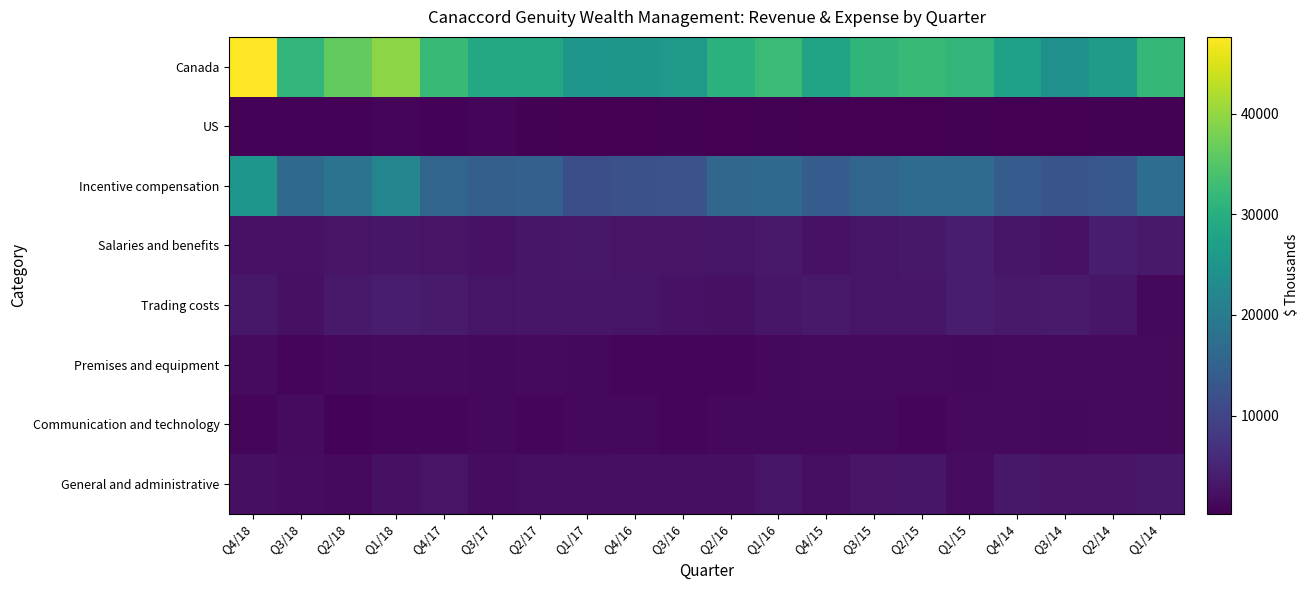

What is the spread (max minus min) of values at Q2/14?

25926